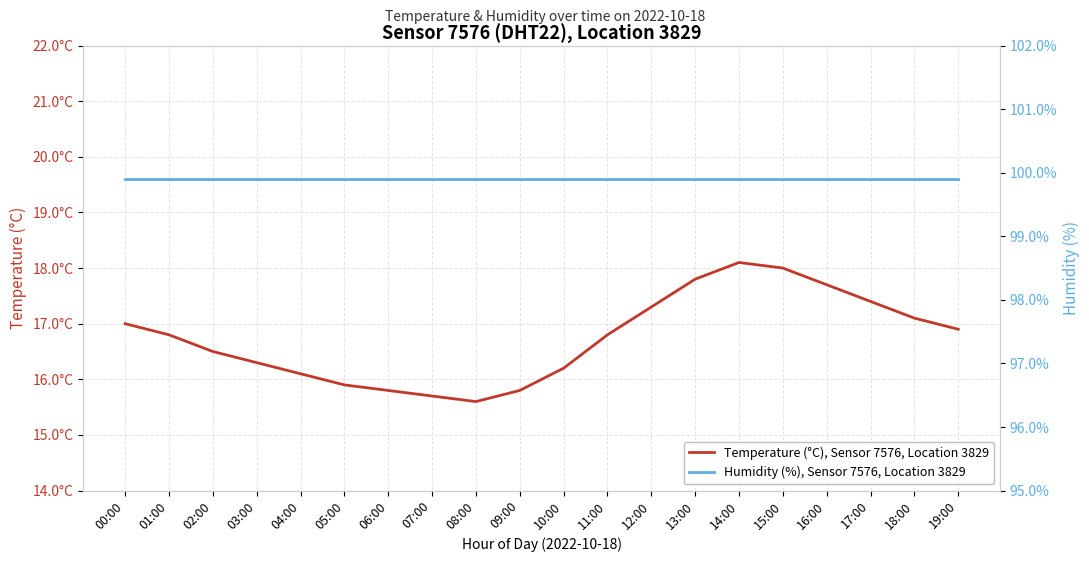

True or false: Temperature (°C), Sensor 7576, Location 3829 has a value of 16.9 at 19:00.

True